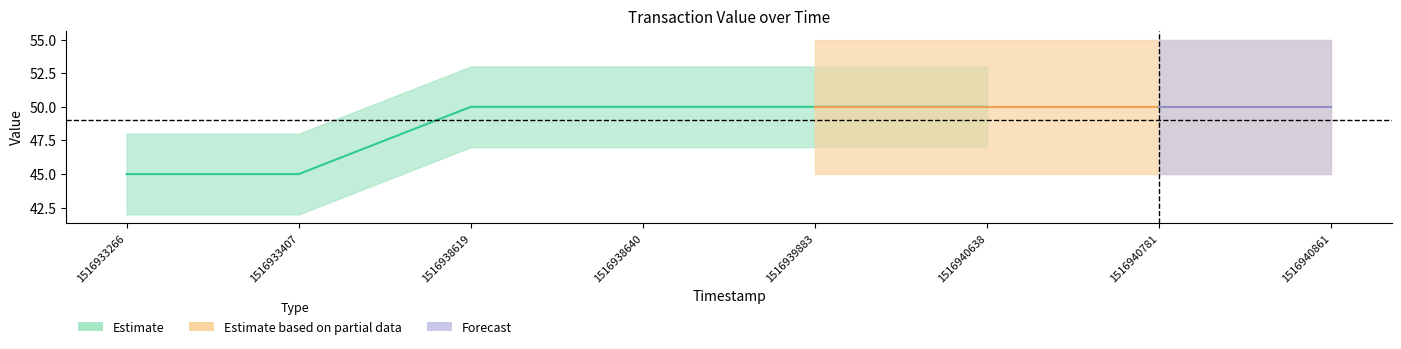

What is the total value across all series at 1516933266?

45